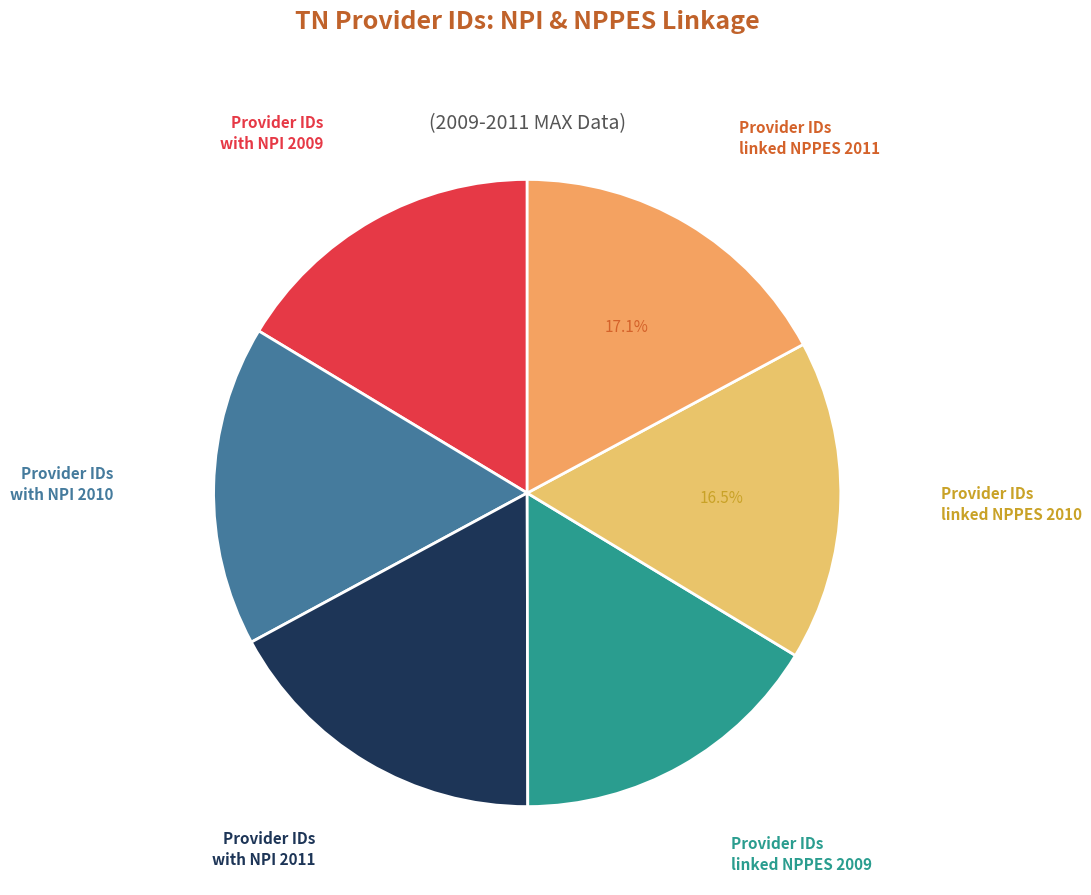

To the nearest percent, what is the average slice percentage?

17%